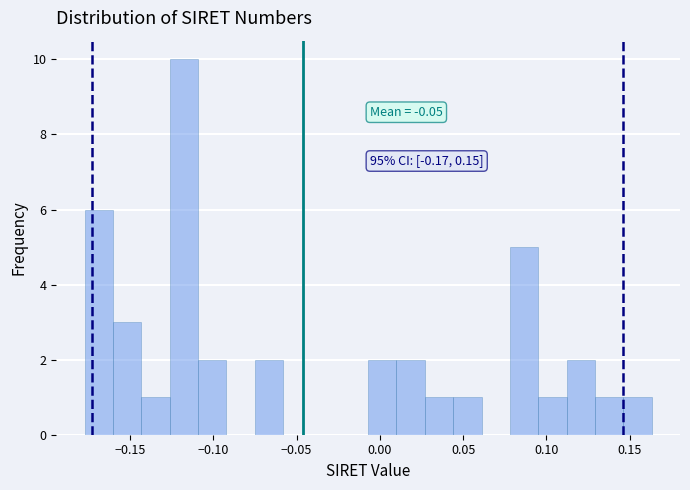

Read against the x-axis, roughly where is the centre of the tallest bar?

-0.120